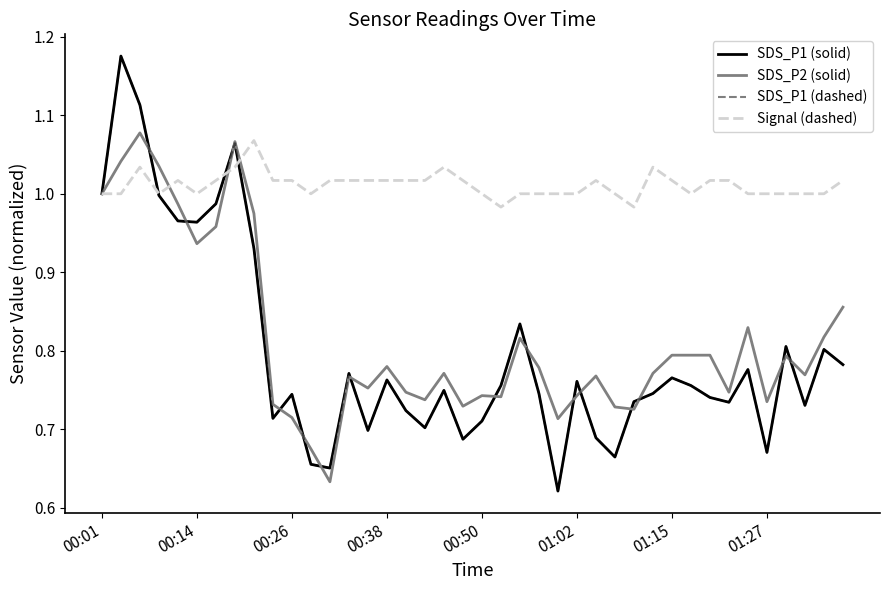

Does the chart have visible grid lines?

No